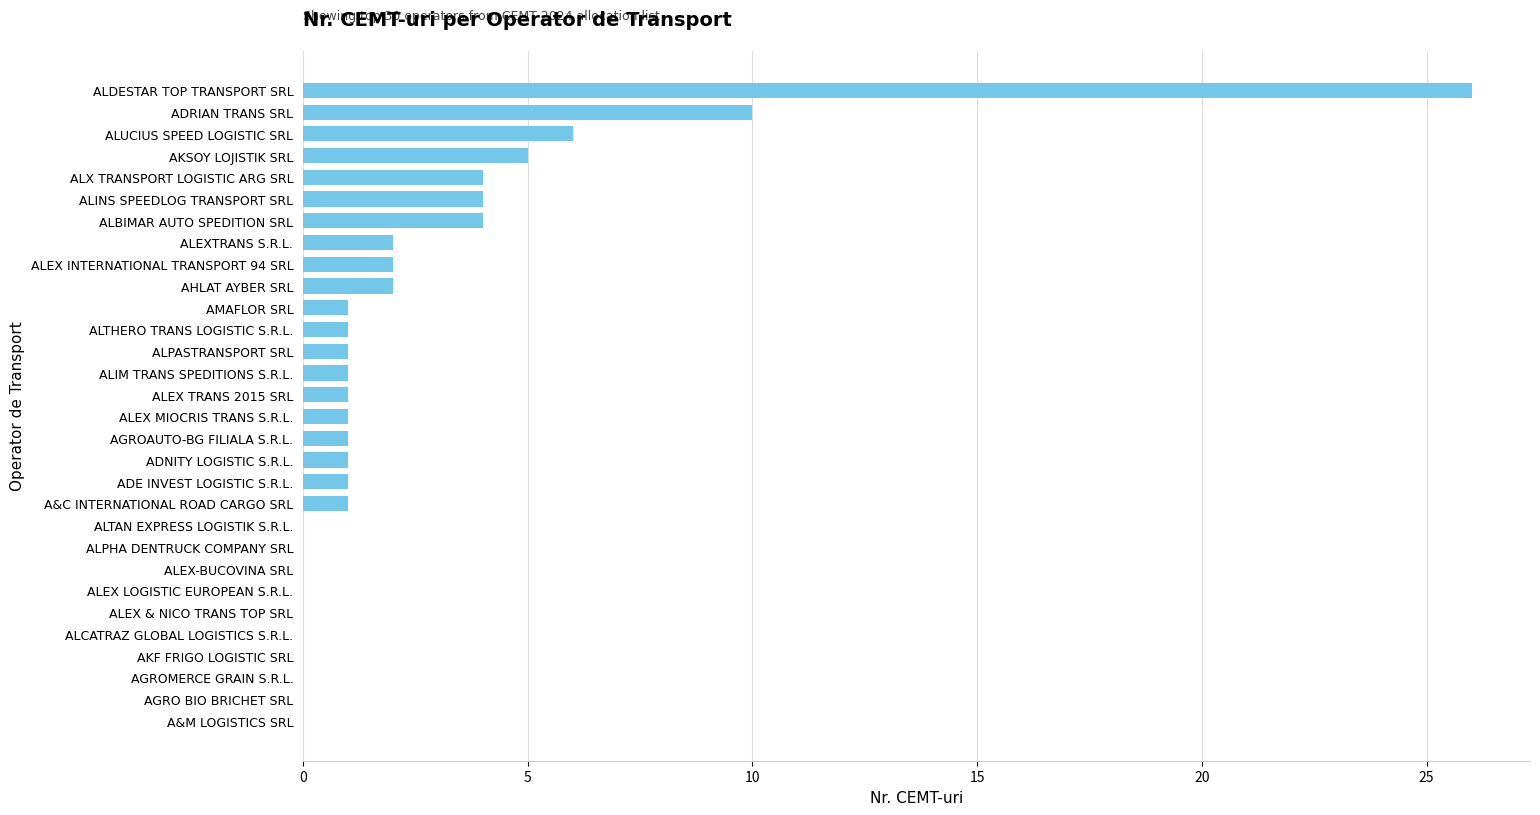

Does the chart contain stacked bars?

No